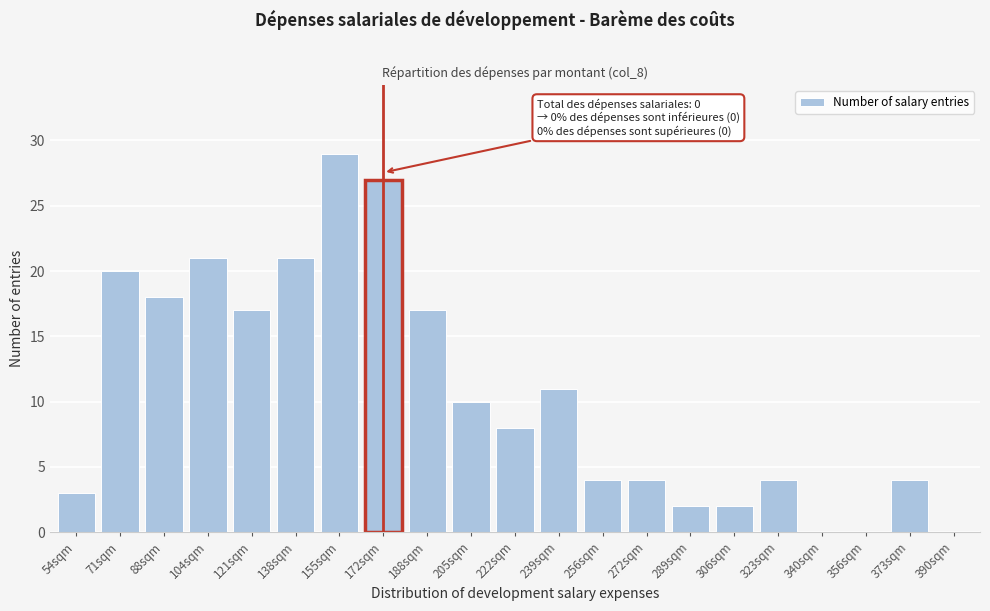

Reading left to right, list all the values displayed in this chart.

54sqm=3	71sqm=20	88sqm=18	104sqm=21	121sqm=17	138sqm=21	155sqm=29	172sqm=27	188sqm=17	205sqm=10	222sqm=8	239sqm=11	256sqm=4	272sqm=4	289sqm=2	306sqm=2	323sqm=4	340sqm=0	356sqm=0	373sqm=4	390sqm=0